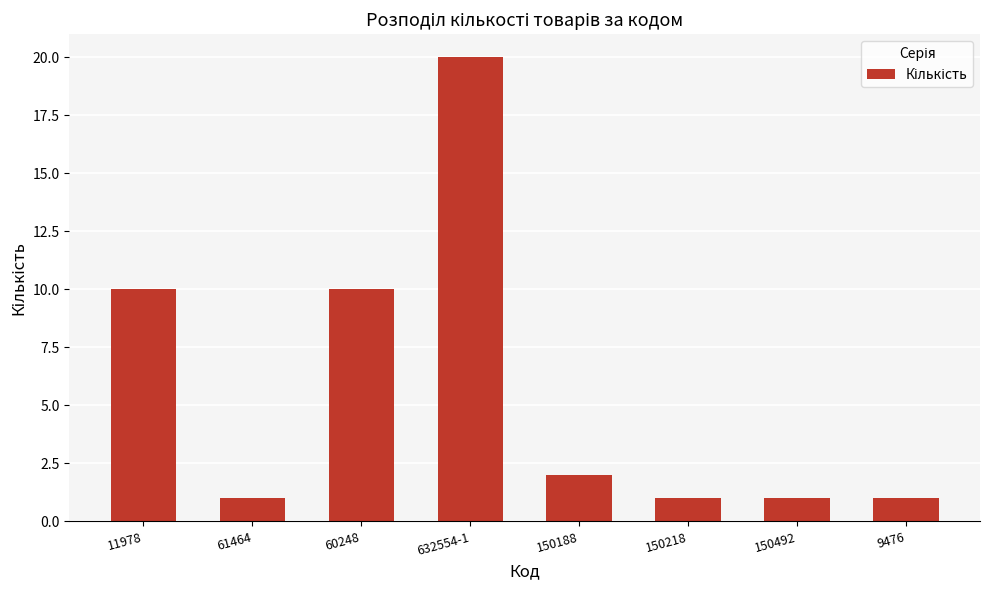

Does the chart contain stacked bars?

No